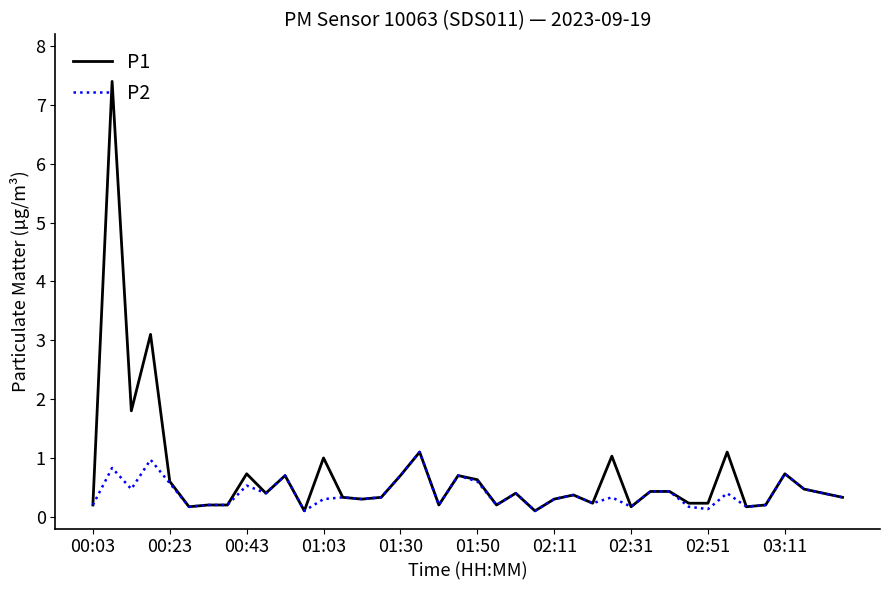

What are all the series names shown in the legend?

P1, P2